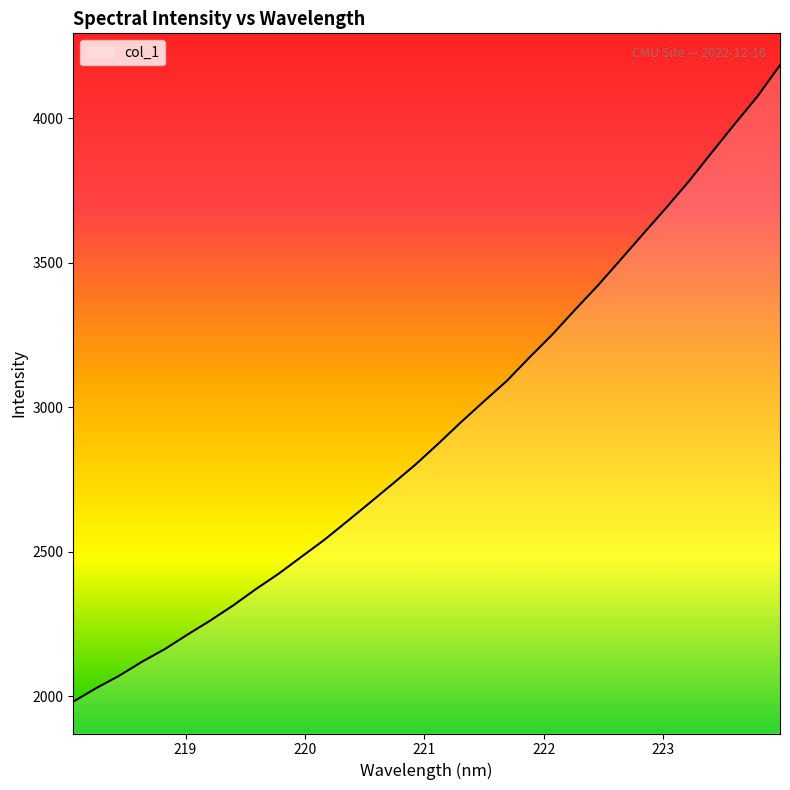

What is the smallest value displayed?

1981.3